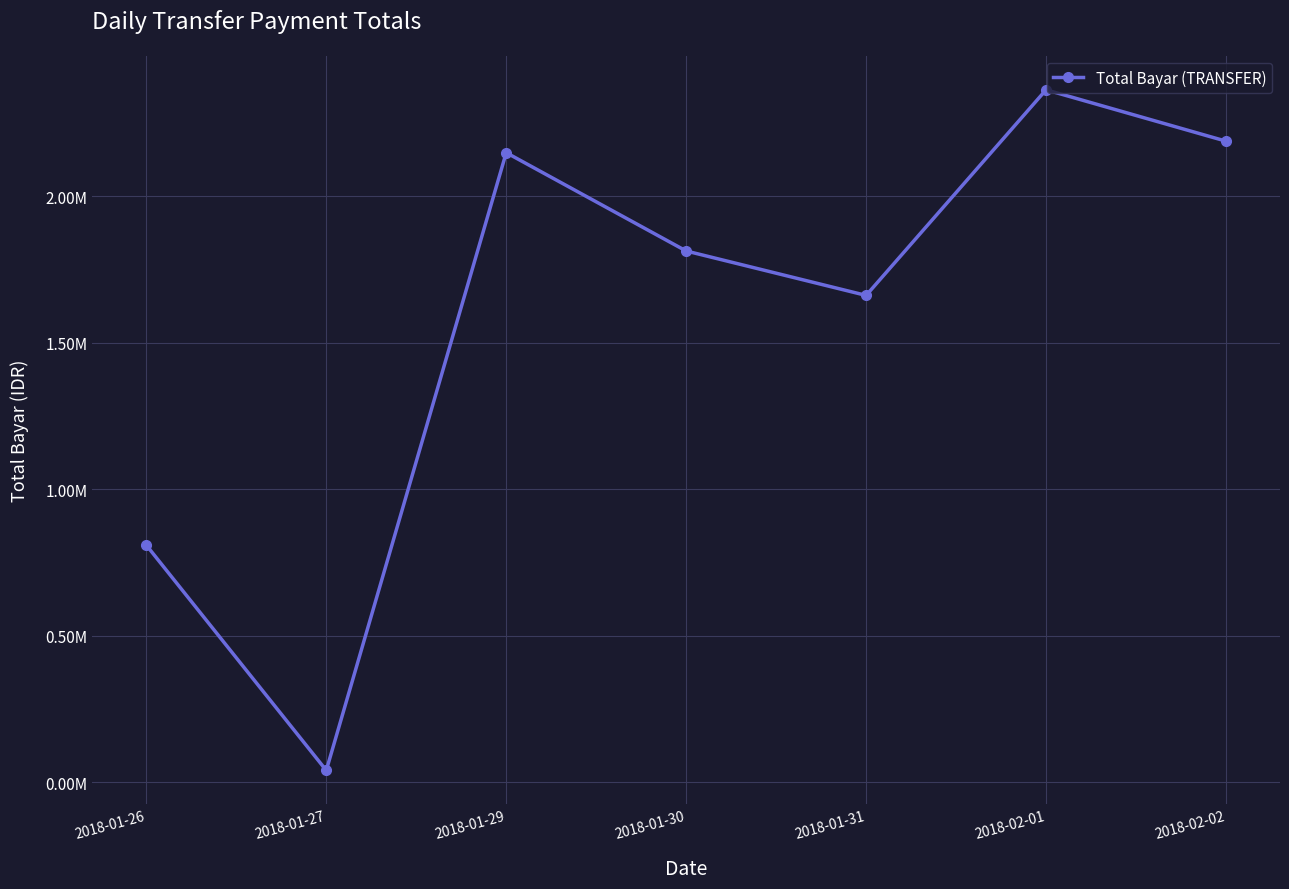

What is the difference between the second highest and minimum values?

2146726